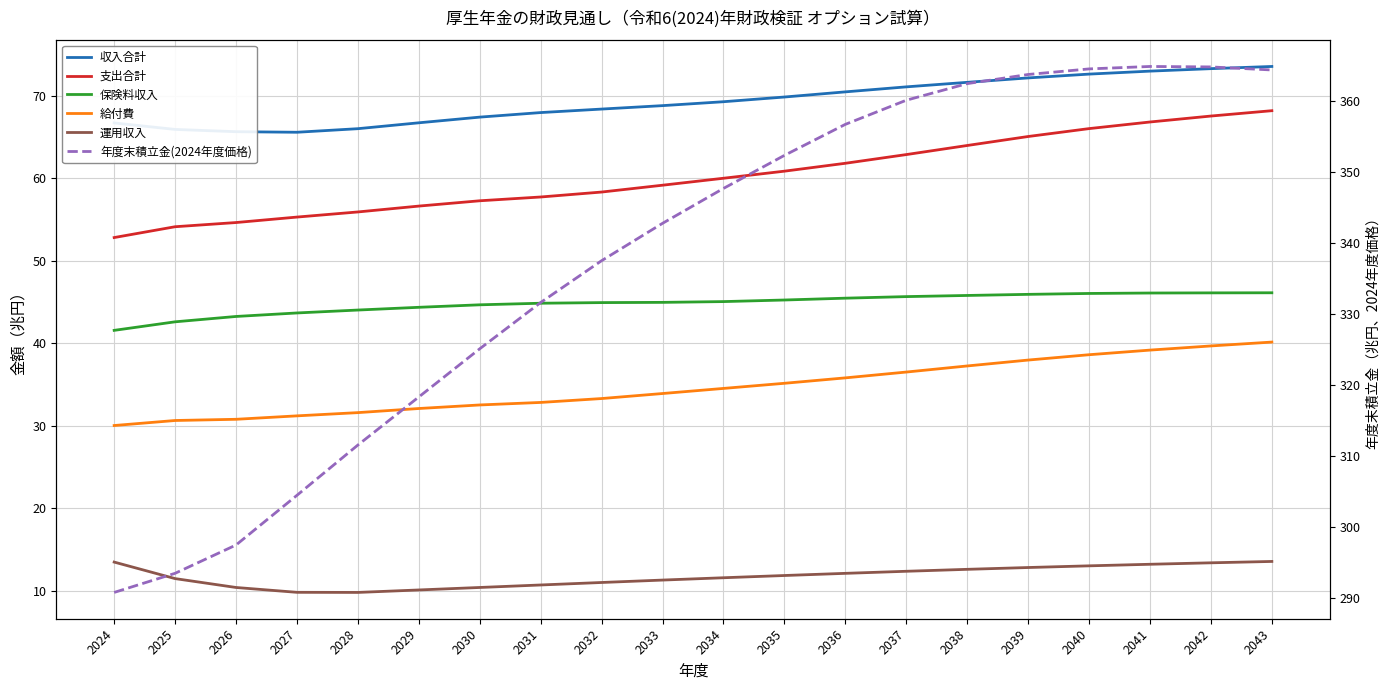

Reading right to left, list all the values displayed in this chart.

収入合計: 2043=73.5	2042=73.3	2041=73.0	2040=72.6	2039=72.2	2038=71.6	2037=71.1	2036=70.5	2035=69.8	2034=69.3	2033=68.8	2032=68.4	2031=68.0	2030=67.4	2029=66.7	2028=66.0	2027=65.6	2026=65.6	2025=65.9	2024=66.7
支出合計: 2043=68.2	2042=67.5	2041=66.8	2040=66.0	2039=65.1	2038=64.0	2037=62.9	2036=61.8	2035=60.9	2034=60.0	2033=59.1	2032=58.3	2031=57.7	2030=57.3	2029=56.6	2028=55.9	2027=55.3	2026=54.6	2025=54.1	2024=52.8
保険料収入: 2043=46.1	2042=46.1	2041=46.1	2040=46.0	2039=45.9	2038=45.8	2037=45.6	2036=45.5	2035=45.2	2034=45.0	2033=44.9	2032=44.9	2031=44.8	2030=44.6	2029=44.3	2028=44.0	2027=43.7	2026=43.2	2025=42.6	2024=41.6
給付費: 2043=40.1	2042=39.7	2041=39.2	2040=38.6	2039=38.0	2038=37.2	2037=36.5	2036=35.8	2035=35.1	2034=34.5	2033=33.9	2032=33.3	2031=32.8	2030=32.5	2029=32.1	2028=31.6	2027=31.2	2026=30.8	2025=30.6	2024=30.0
運用収入: 2043=13.5	2042=13.4	2041=13.2	2040=13.0	2039=12.8	2038=12.6	2037=12.3	2036=12.1	2035=11.8	2034=11.6	2033=11.3	2032=11.0	2031=10.7	2030=10.4	2029=10.1	2028=9.8	2027=9.8	2026=10.4	2025=11.5	2024=13.5
年度末積立金(2024年度価格): 2043=364.3	2042=364.7	2041=364.8	2040=364.5	2039=363.7	2038=362.4	2037=360.0	2036=356.6	2035=352.3	2034=347.6	2033=342.7	2032=337.5	2031=331.6	2030=325.0	2029=318.3	2028=311.5	2027=304.4	2026=297.4	2025=293.4	2024=290.7